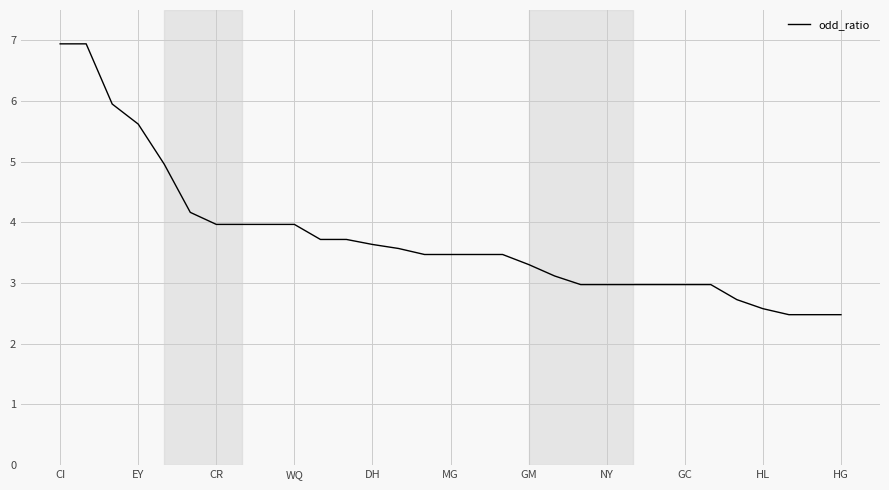

What is the average value?

3.7